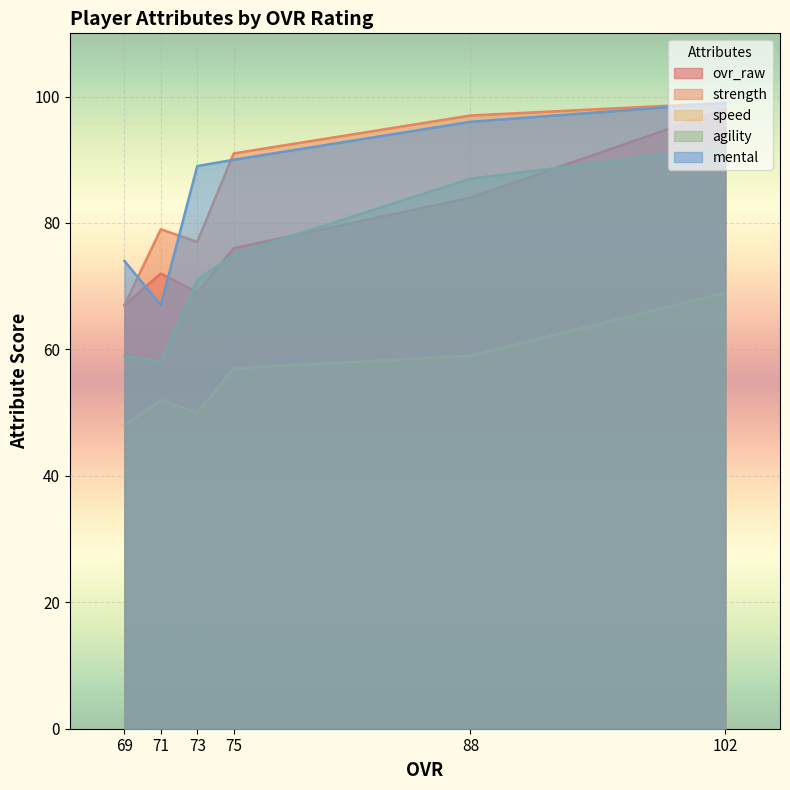

Reading left to right, what are all the values shown in this chart?

ovr_raw: 102=98	88=84	75=76	73=69	71=72	69=67
strength: 102=99	88=97	75=91	73=77	71=79	69=67
speed: 102=69	88=59	75=57	73=50	71=52	69=48
agility: 102=92	88=87	75=75	73=71	71=58	69=59
mental: 102=99	88=96	75=90	73=89	71=67	69=74